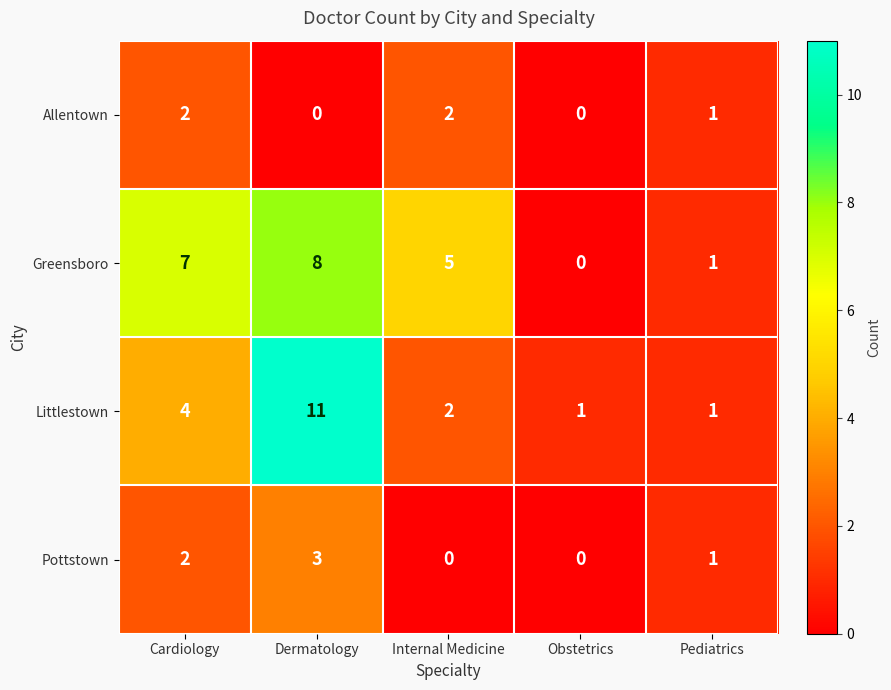

Which label corresponds to the largest value in the chart?

Dermatology